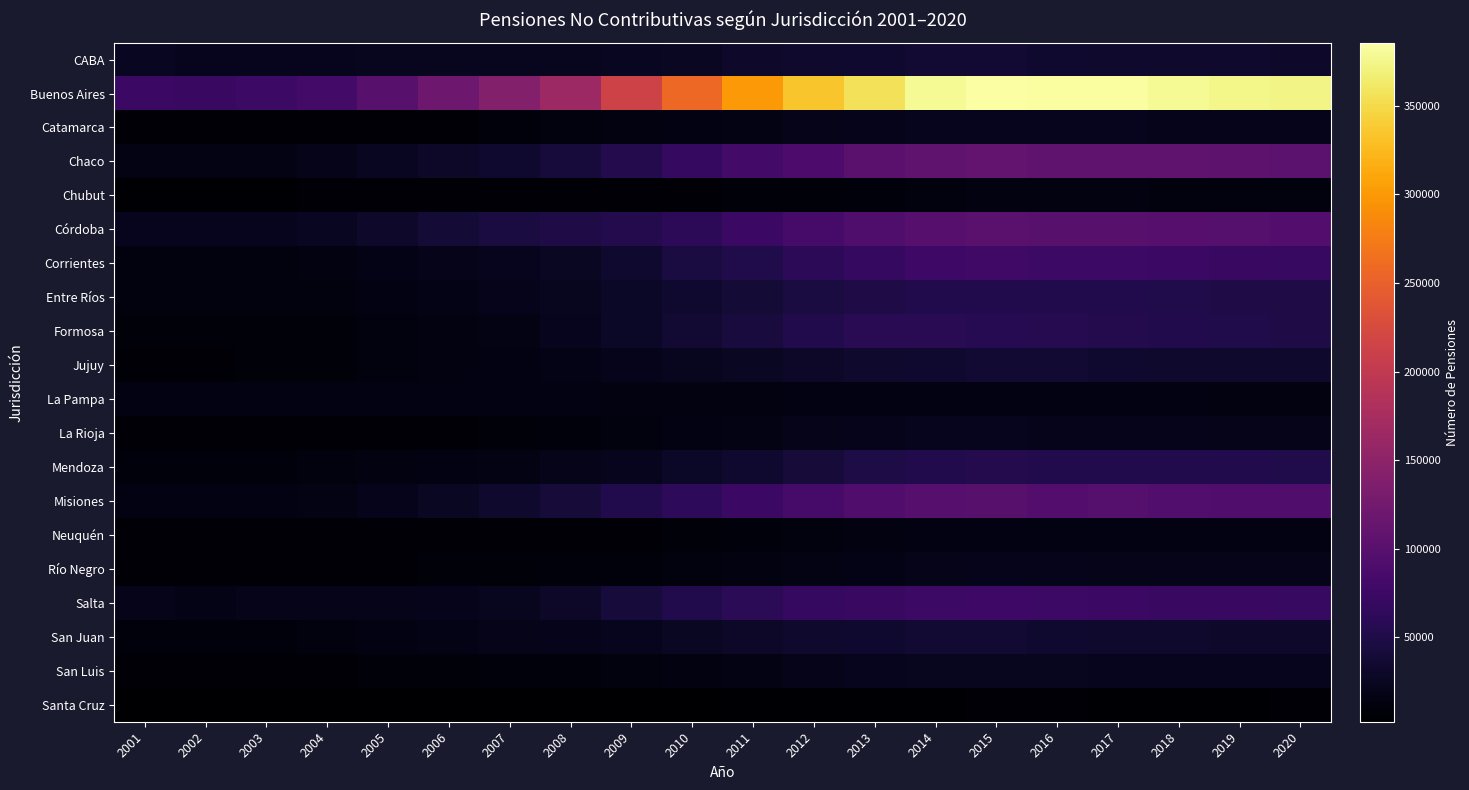

Which series has the widest spread of values?

Buenos Aires